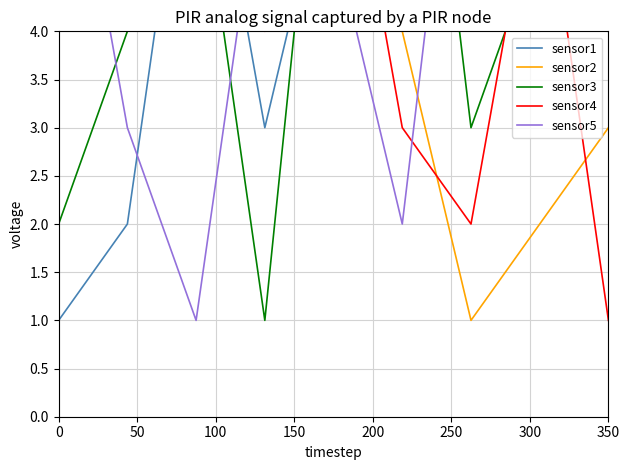

What is the label of the 8th point from the right?

50